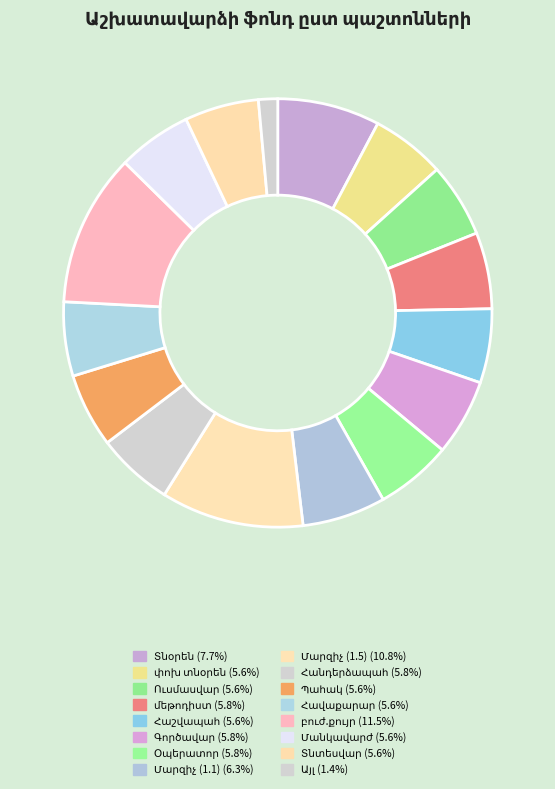

How many slices are in this pie chart?

16